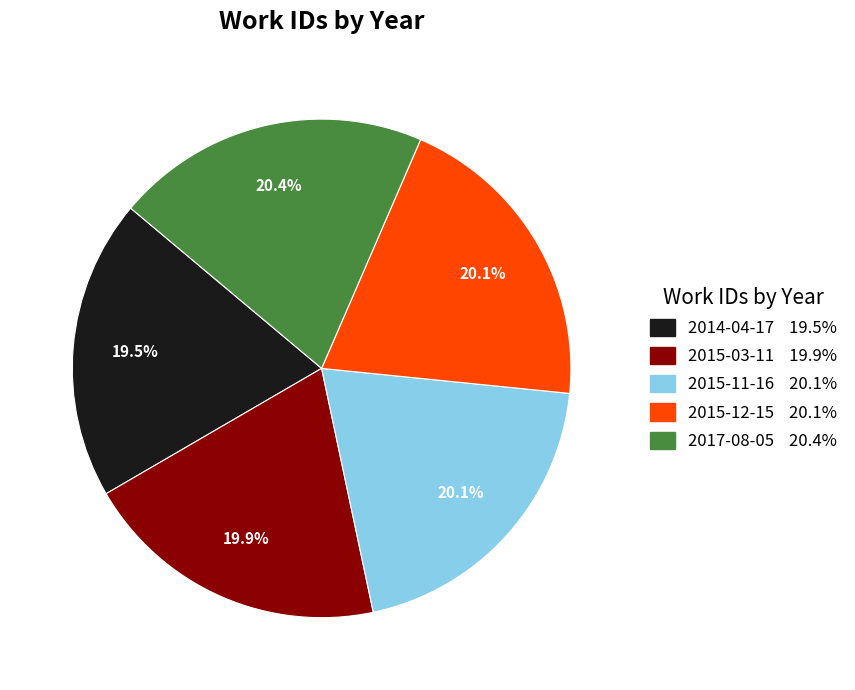

To the nearest percent, what percentage of the pie is 2015-11-16?

20%